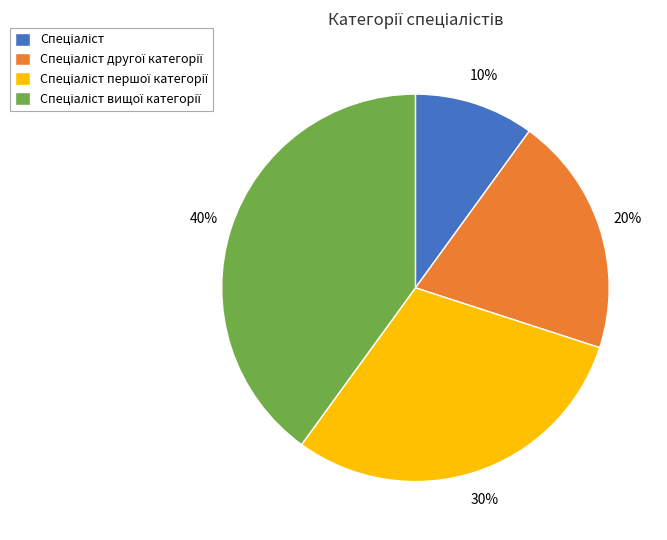

Is there any slice that represents more than half of the pie?

No